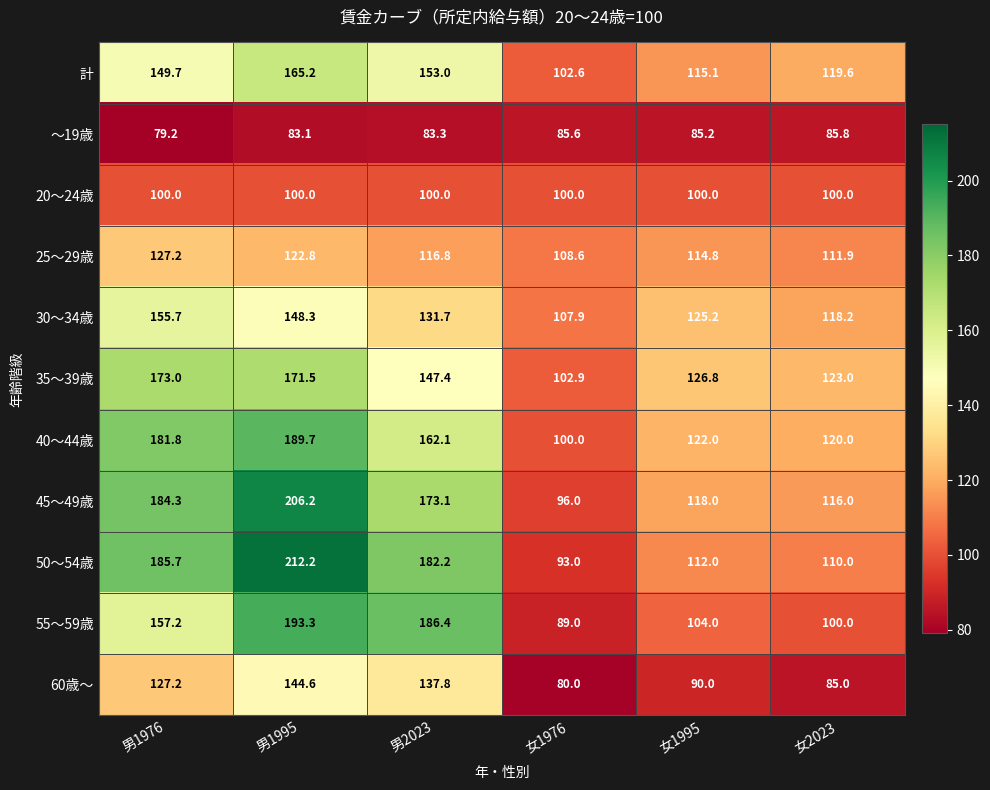

At how many categories does at least one series exceed 138?

3